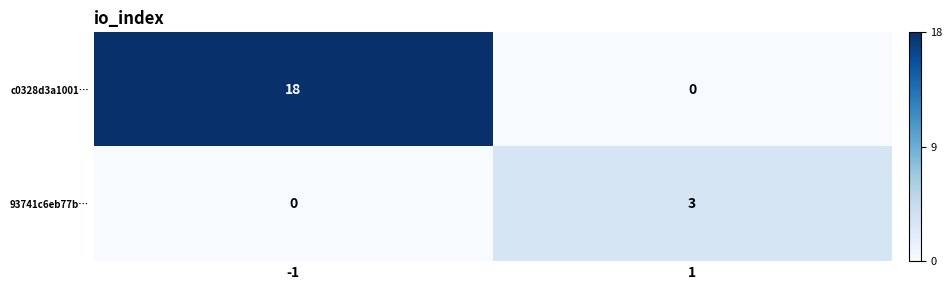

What is the average value of the c0328d3a1001… series?

9